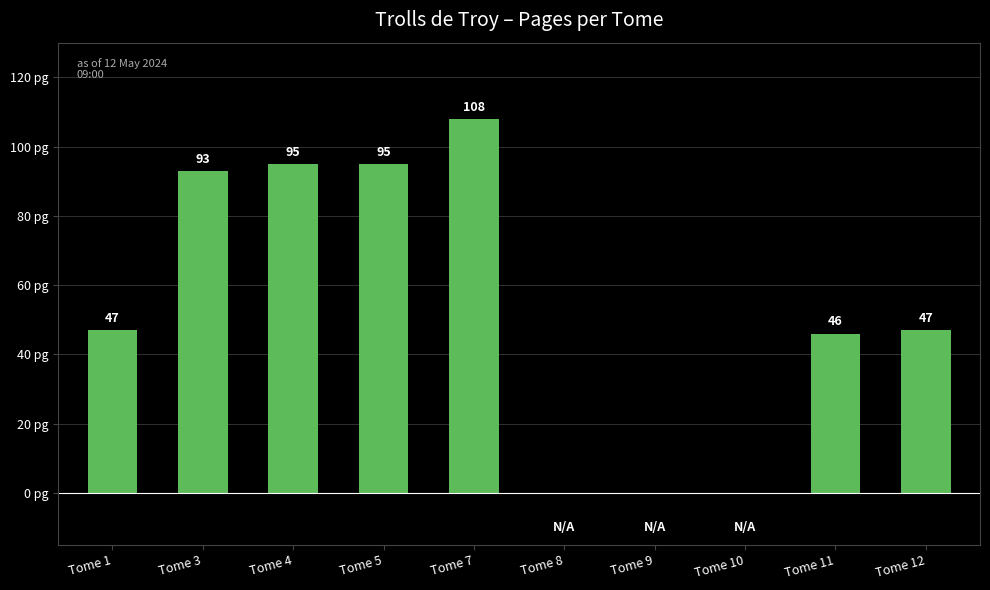

Which has a higher value, Tome 4 or Tome 7?

Tome 7